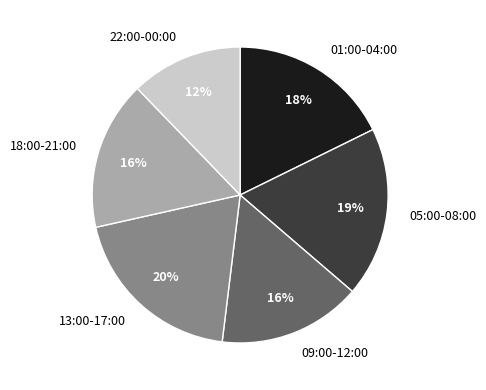

Which slice is the smallest?

22:00-00:00